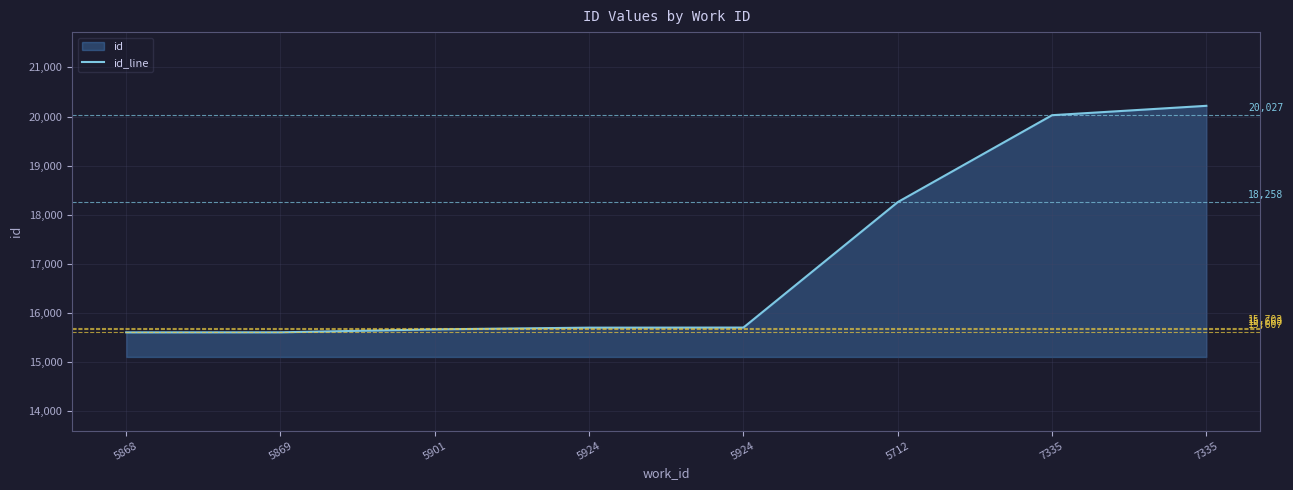

What is the difference between the values at 7335 and 5924?

4515